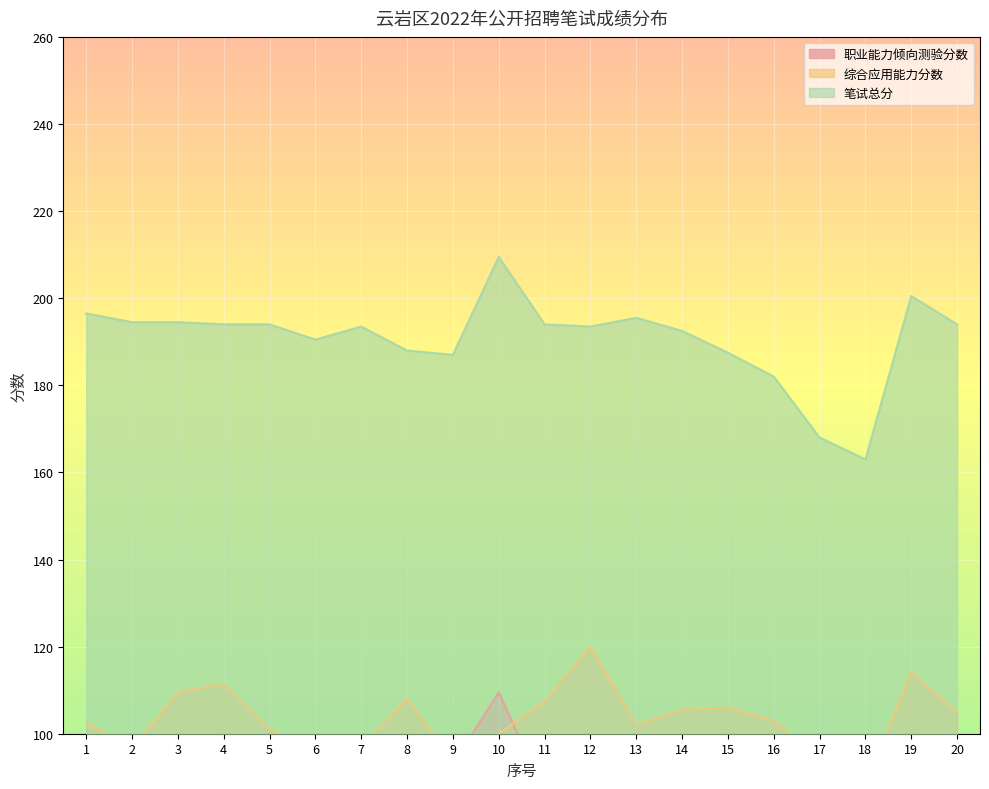

Reading left to right, extract all data points from this chart.

职业能力倾向测验分数: 94.0	98.0	85.0	82.5	93.0	94.0	96.5	80.0	93.0	109.5	86.5	73.5	93.5	87.0	81.5	79.0	73.5	74.5	86.5	89.0
综合应用能力分数: 102.5	96.5	109.5	111.5	101.0	96.5	97.0	108.0	94.0	100.0	107.5	120.0	102.0	105.5	106.0	103.0	94.5	88.5	114.0	105.0
笔试总分: 196.5	194.5	194.5	194.0	194.0	190.5	193.5	188.0	187.0	209.5	194.0	193.5	195.5	192.5	187.5	182.0	168.0	163.0	200.5	194.0